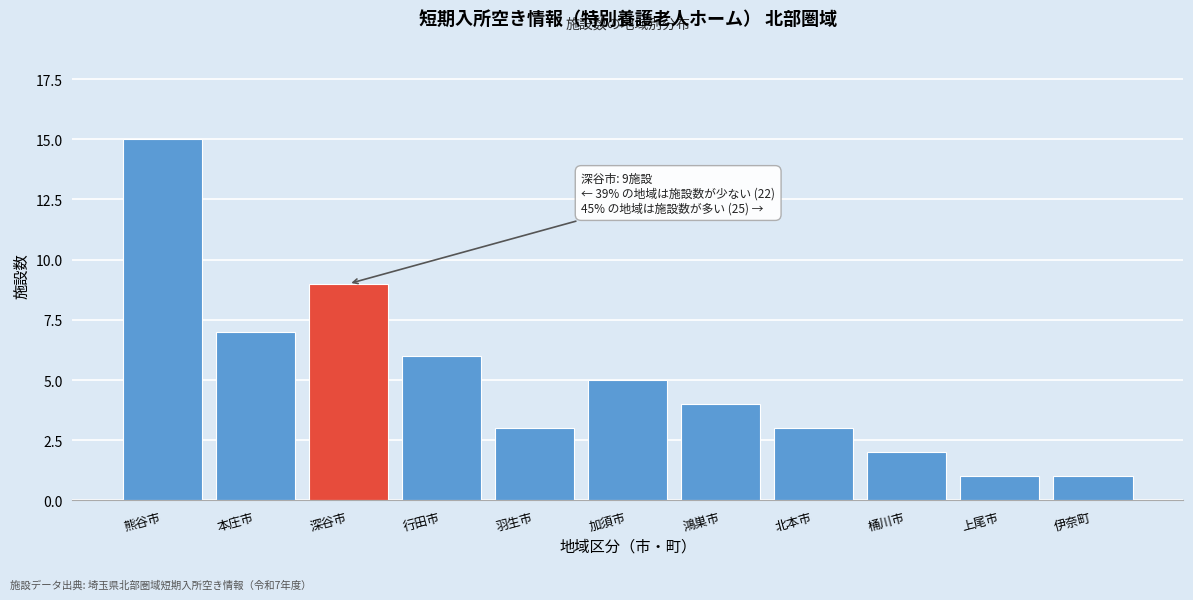

Reading left to right, extract all data points from this chart.

熊谷市=15	本庄市=7	深谷市=9	行田市=6	羽生市=3	加須市=5	鴻巣市=4	北本市=3	桶川市=2	上尾市=1	伊奈町=1